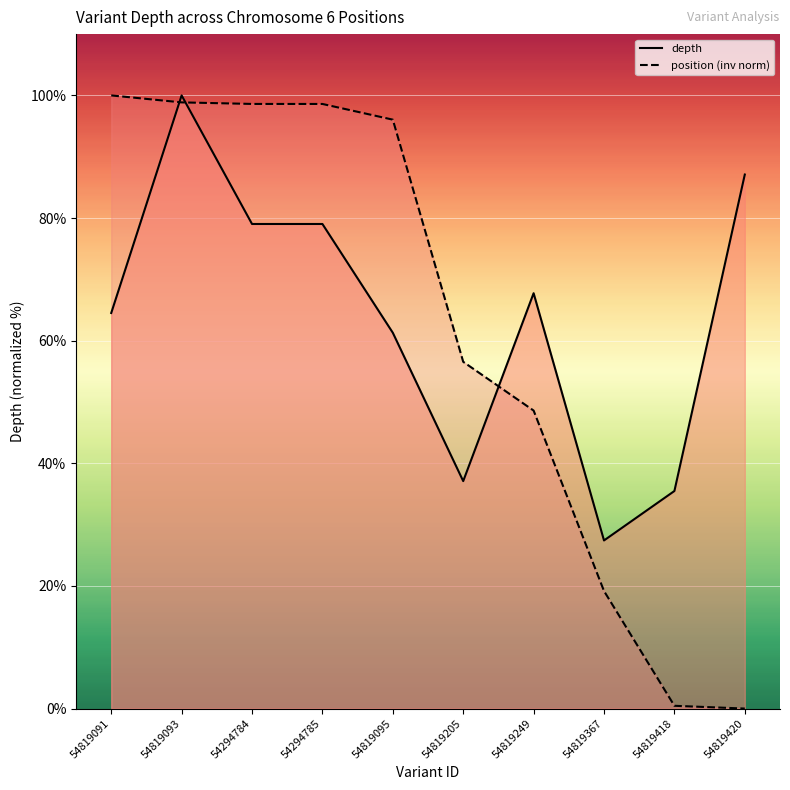

What is the difference between the normalized_pos values at 54819091 and 54294785?

1.4